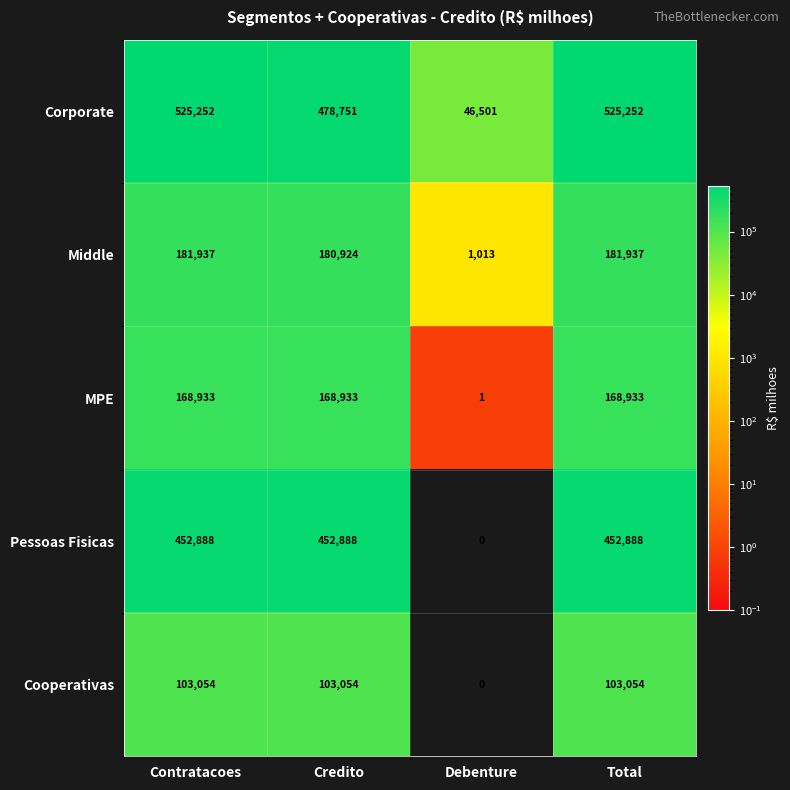

Reading right to left, transcribe all the data shown in this chart.

Corporate: 525252	46501	478751	525252
Middle: 181937	1013	180924	181937
MPE: 168933	1	168933	168933
Pessoas Fisicas: 452888	0	452888	452888
Cooperativas: 103054	0	103054	103054